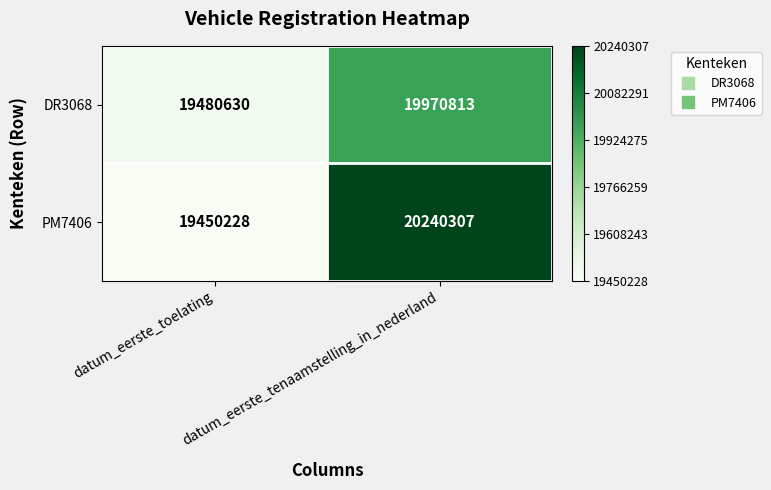

At which category does the chart reach its minimum across all series?

datum_eerste_toelating